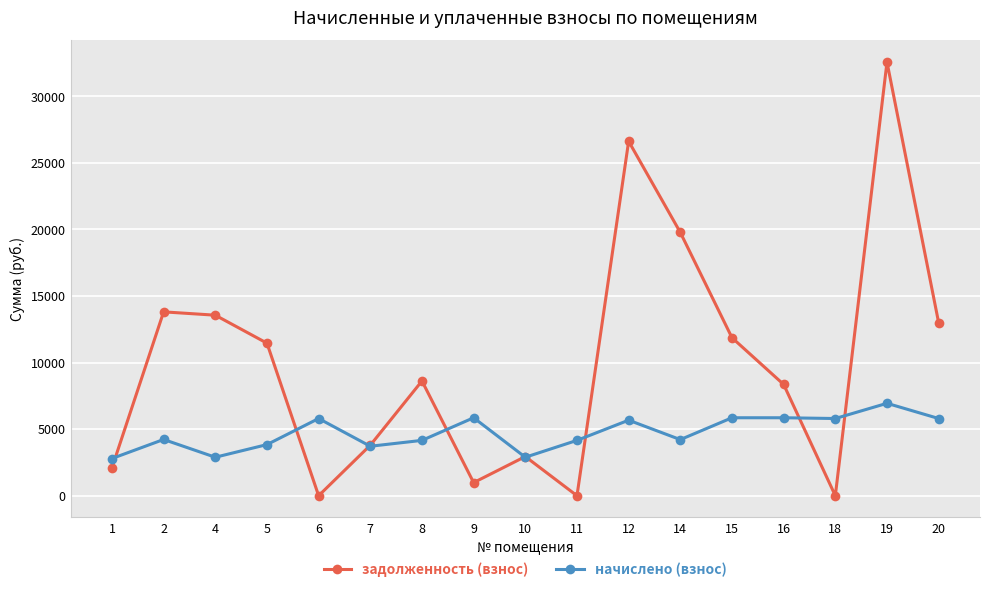

At how many categories does at least one series exceed 20075?

2